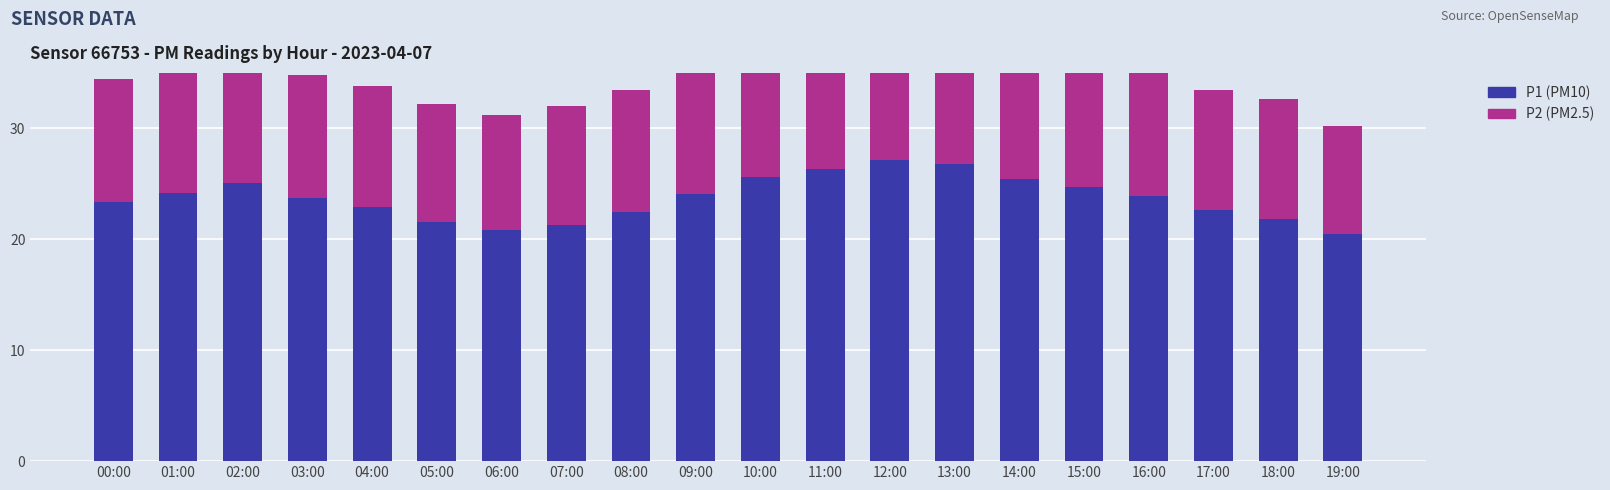

What is the minimum value shown in the chart?

9.7